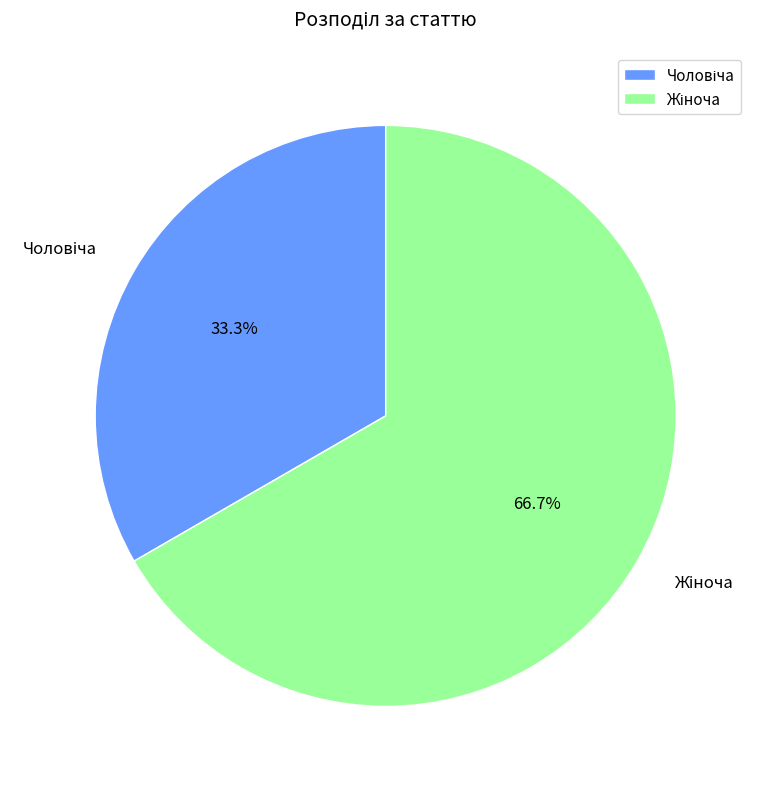

Is there a majority slice in this chart?

Yes